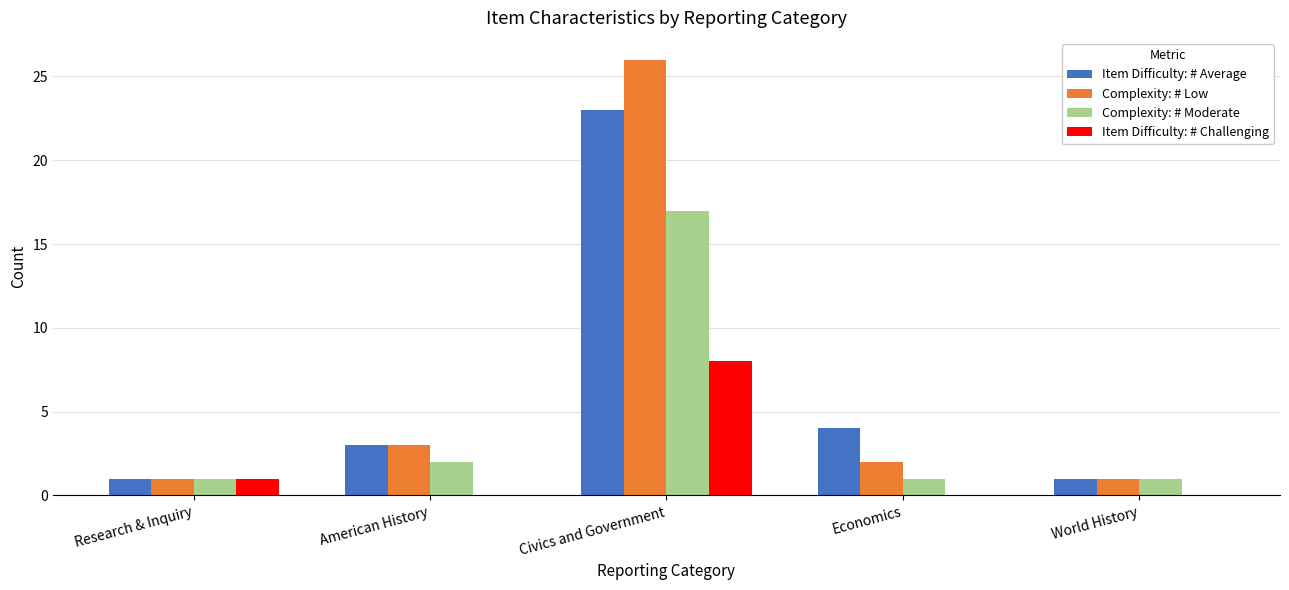

Is it true that Item Difficulty: # Challenging equals 3 at World History?

False